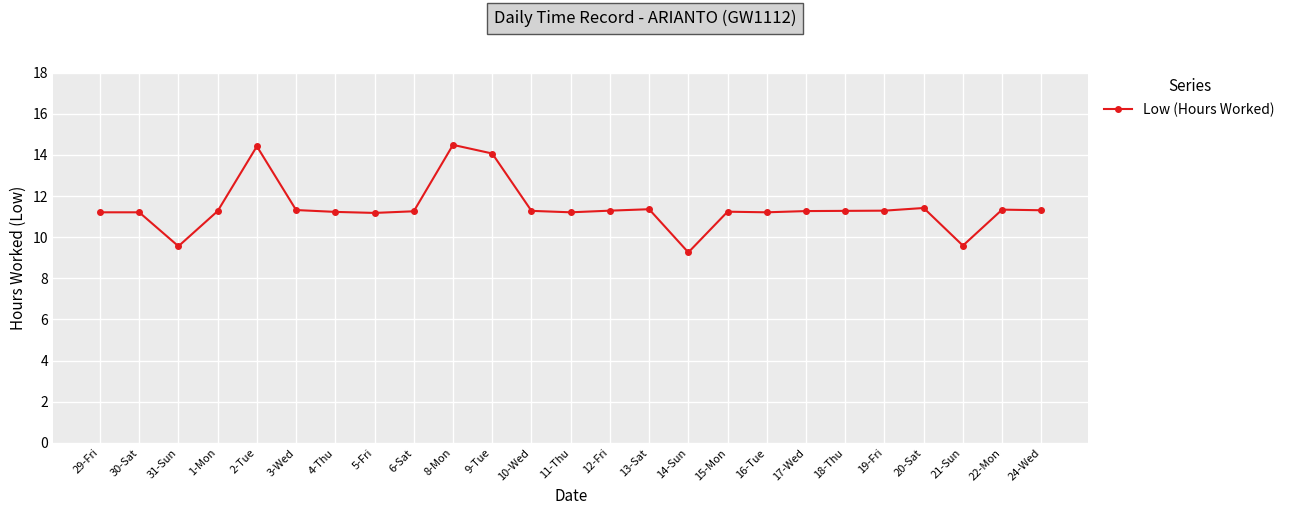

What is the difference between the second highest and second lowest values?

4.9